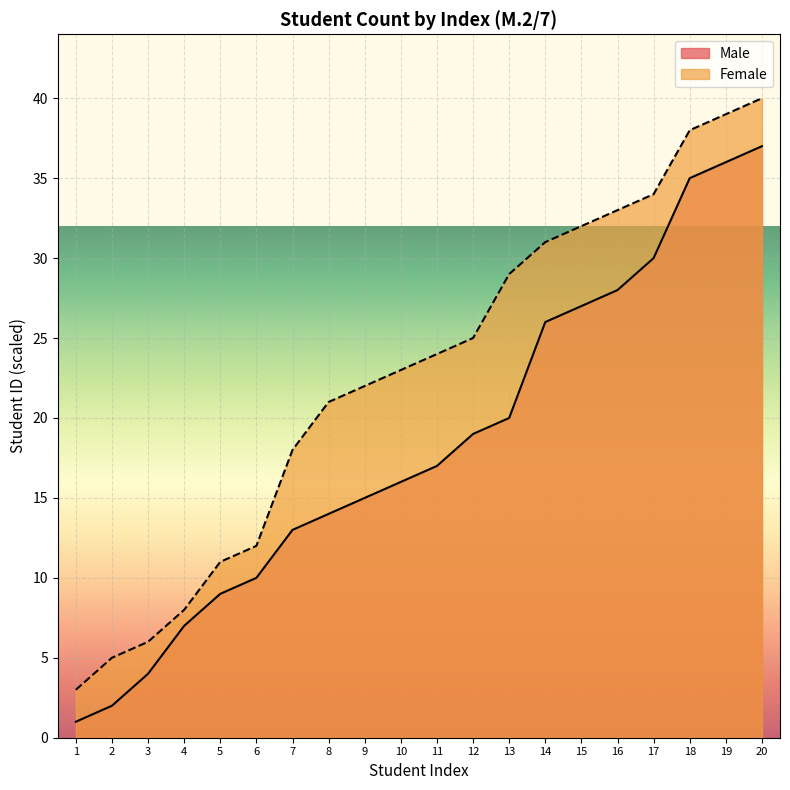

How many lines are shown in the chart?

2